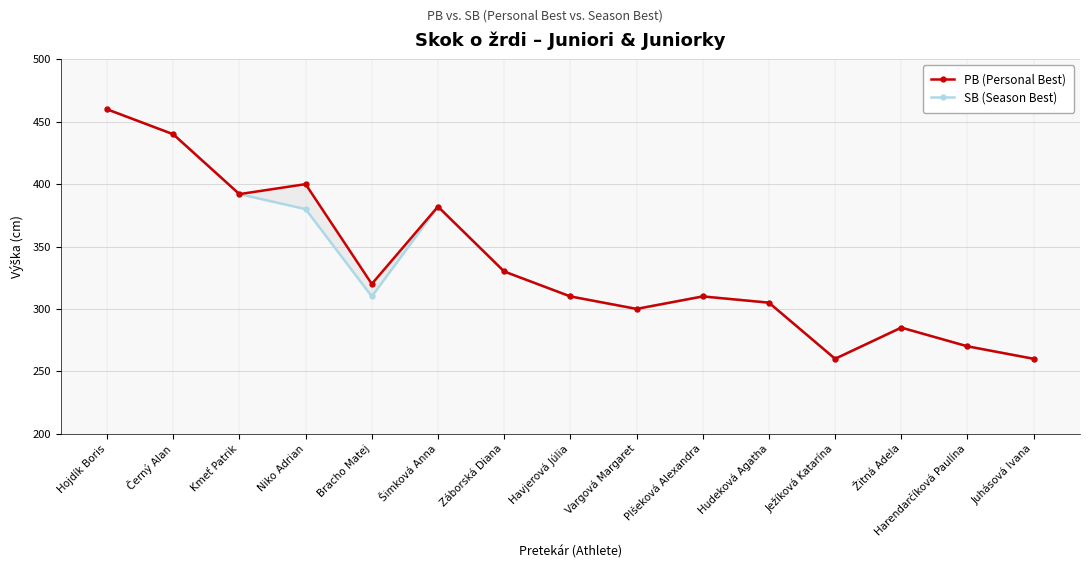

Reading right to left, transcribe all the data shown in this chart.

PB (Personal Best): 260	270	285	260	305	310	300	310	330	382	320	400	392	440	460
SB (Season Best): 260	270	285	260	305	310	300	310	330	382	310	380	392	440	460